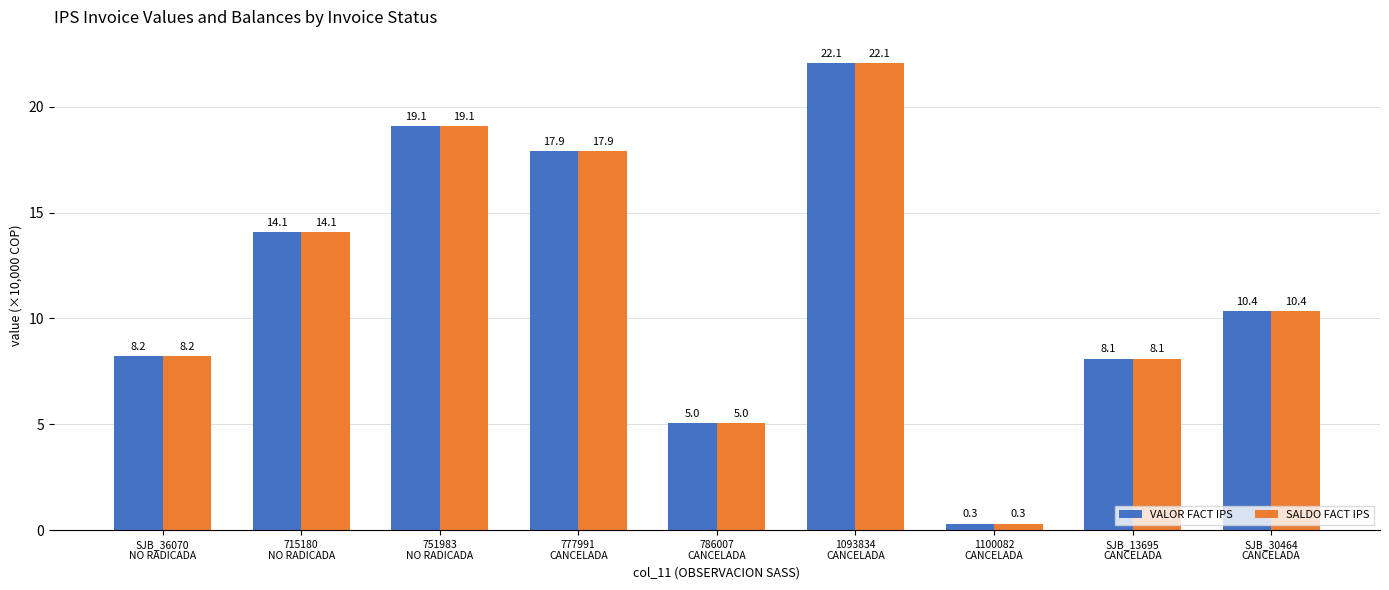

What is the minimum value for SALDO FACT IPS?

0.3